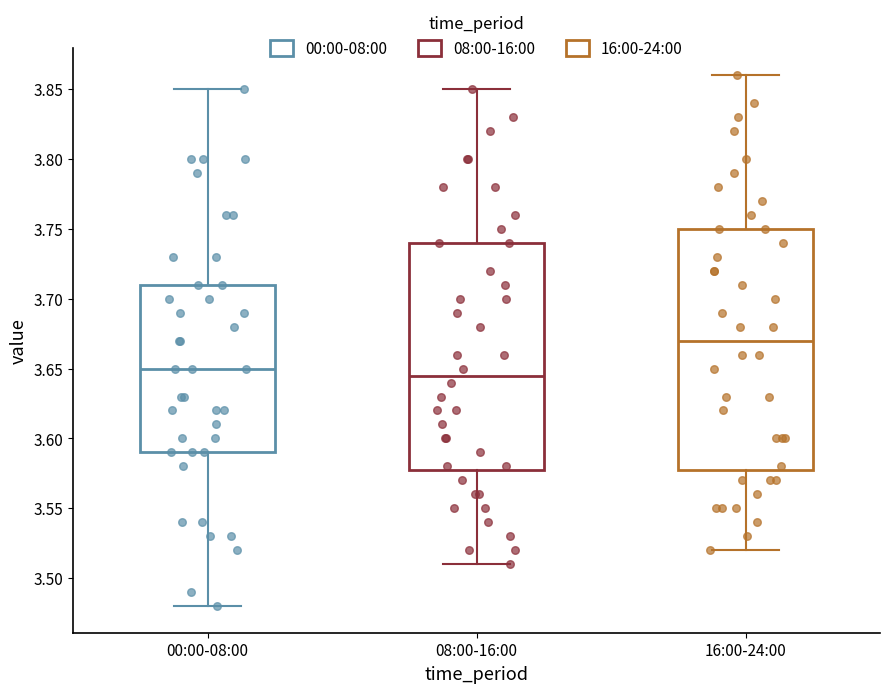

Which box has the highest median line?

16:00-24:00